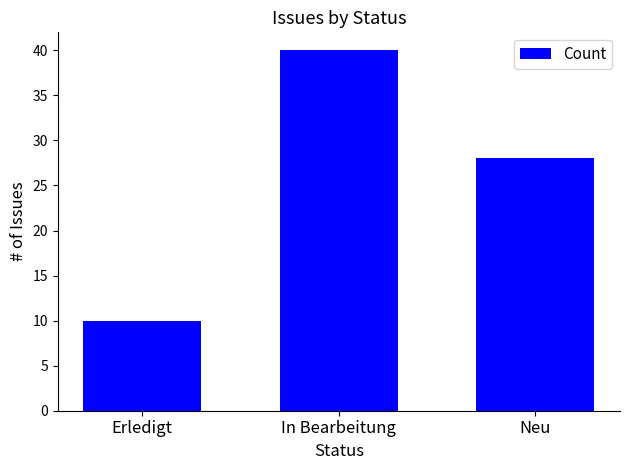

The value at Neu is 28. True or false?

True